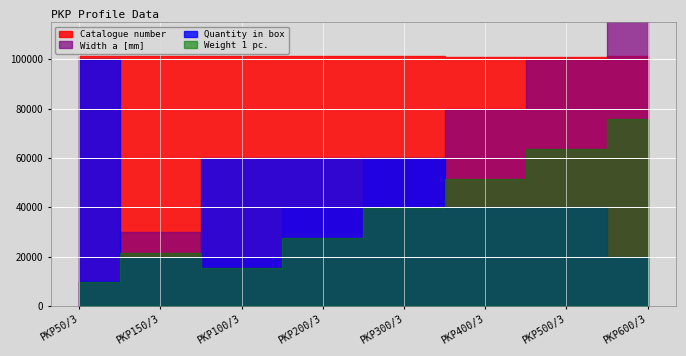

Which series has the widest spread of values?

Width a [mm]